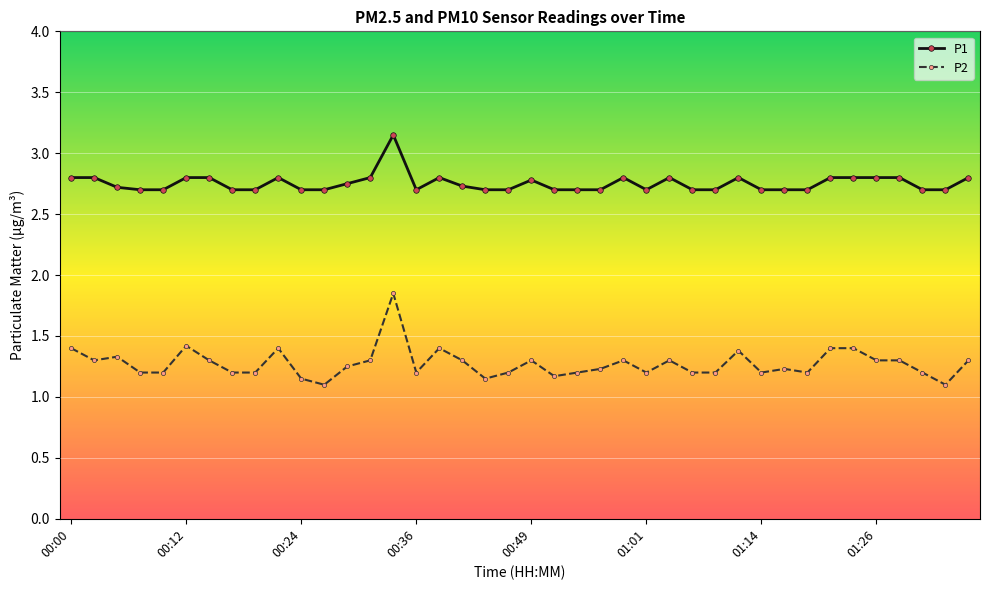

True or false: P2 has more than 1 interior local peaks.

True